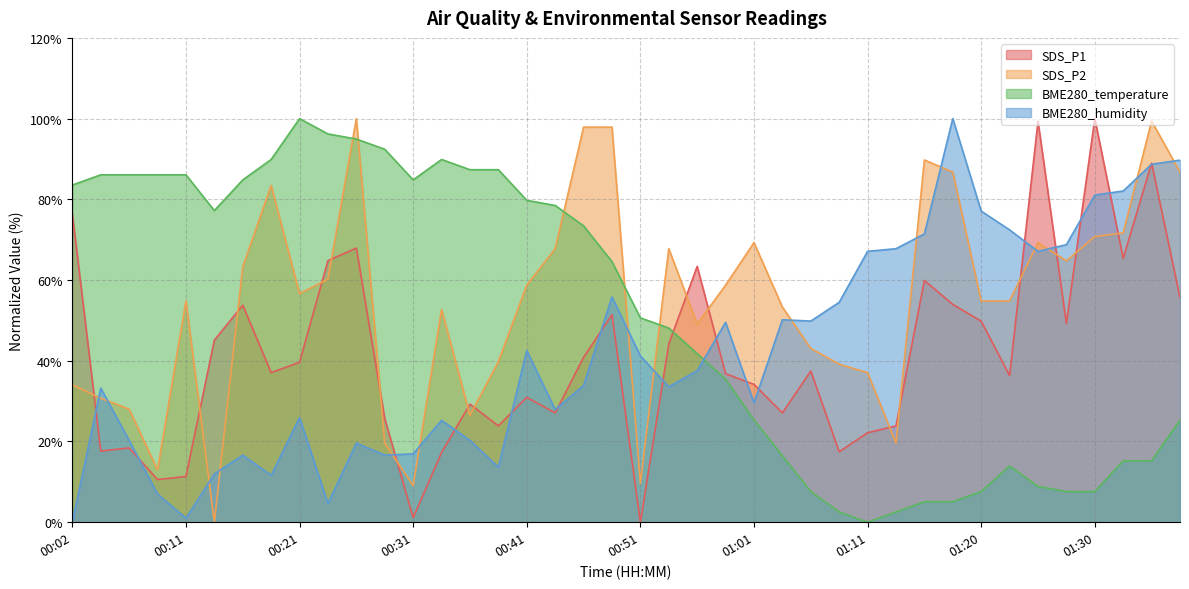

What is the difference between the maximum and minimum values in the SDS_P2 series?

100.0